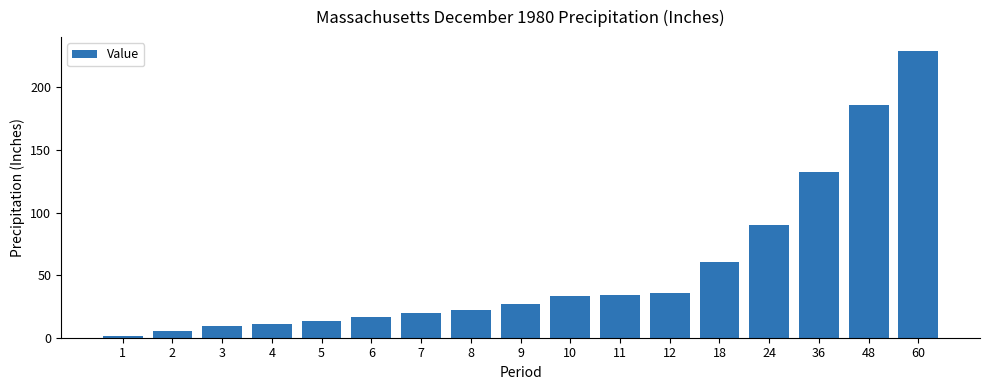

True or false: the data shows 90.0 at 24.

True